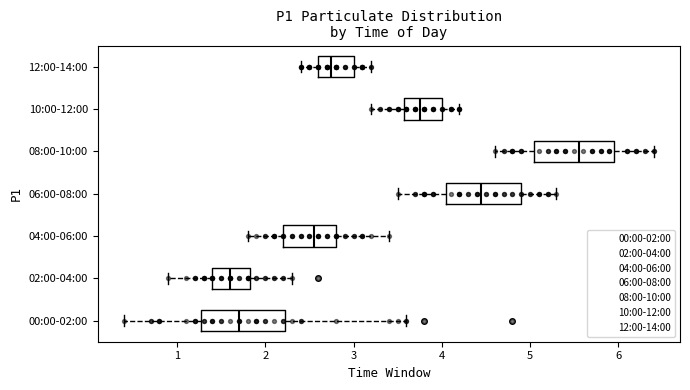

Reading bottom to top, read every box against the x-axis: the position of its median line, the range the box covers, and the ends of its whiskers. The values are not printed on the chart, so give them approximately, as read against the axis.

00:00-02:00: median 1.7, box 1.3 to 2.2, whiskers 0.4 to 3.6
02:00-04:00: median 1.6, box 1.4 to 1.8, whiskers 0.9 to 2.3
04:00-06:00: median 2.6, box 2.2 to 2.8, whiskers 1.8 to 3.4
06:00-08:00: median 4.5, box 4.1 to 4.9, whiskers 3.5 to 5.3
08:00-10:00: median 5.6, box 5.1 to 6.0, whiskers 4.6 to 6.4
10:00-12:00: median 3.8, box 3.6 to 4.0, whiskers 3.2 to 4.2
12:00-14:00: median 2.8, box 2.6 to 3.0, whiskers 2.4 to 3.2